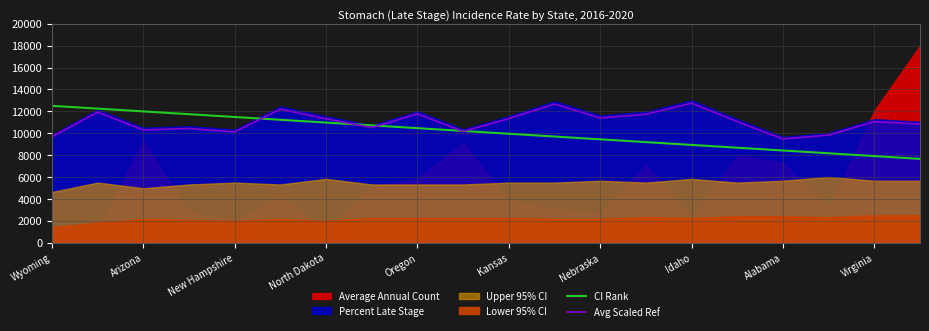

True or false: Avg Scaled Ref has a value of 11761.5 at Oregon.

True